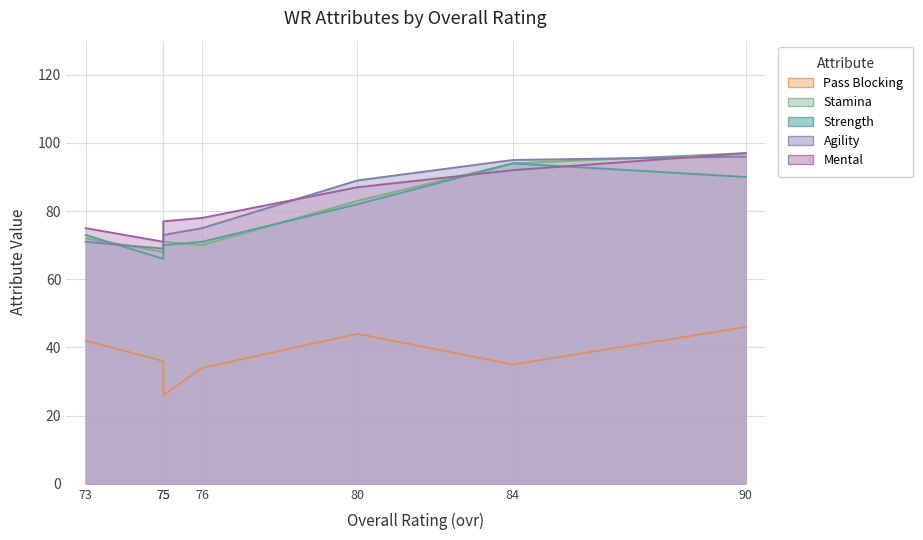

At how many categories does at least one series exceed 32?

7